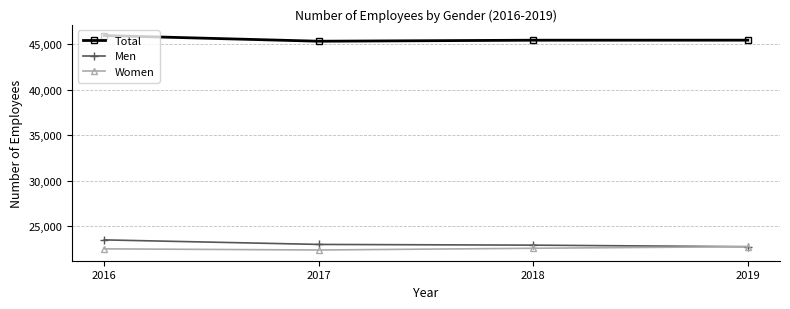

Rank the series by their maximum value, from highest to lowest.

Total, Men, Women